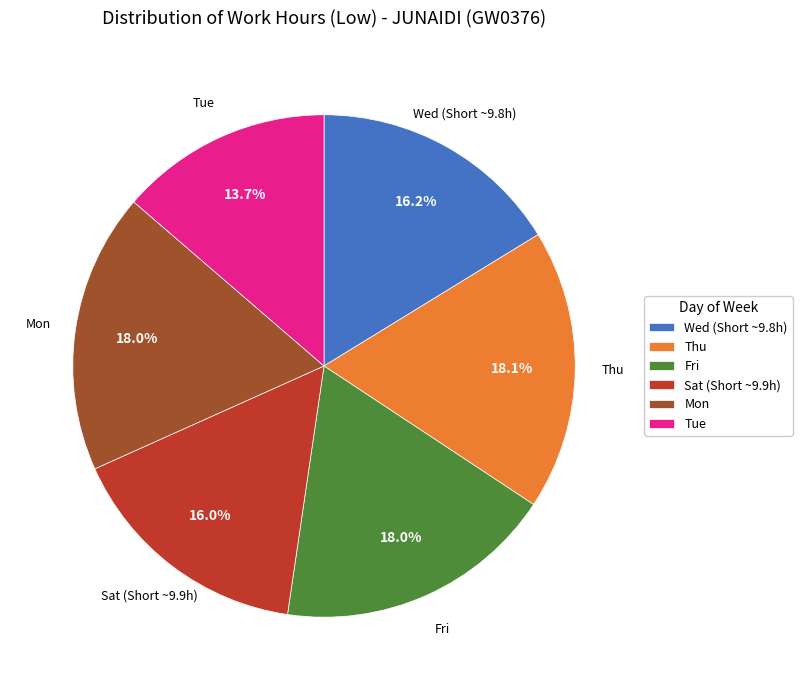

Does Fri account for over 50% of the chart?

No